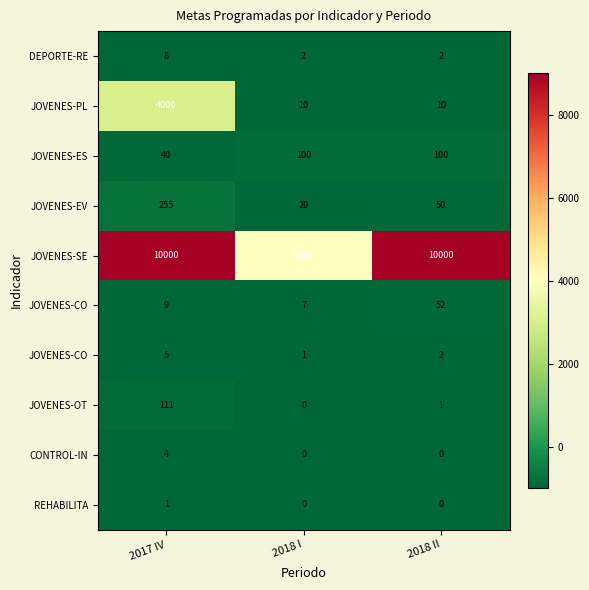

Which label corresponds to the largest value in the chart?

2017 IV